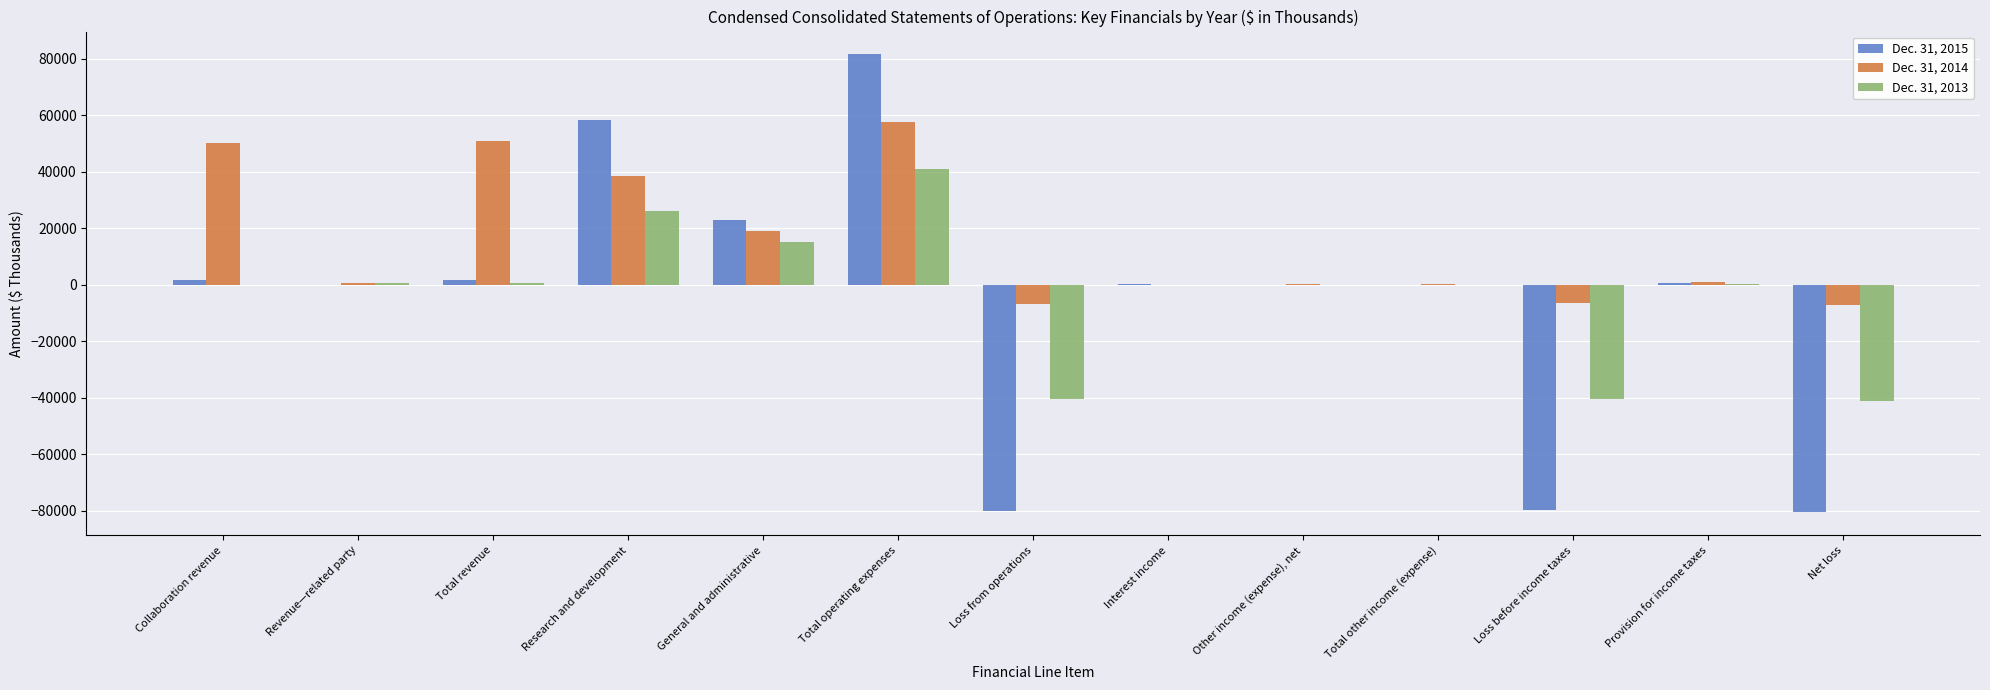

At which category is the sum across all series the highest?

Total operating expenses